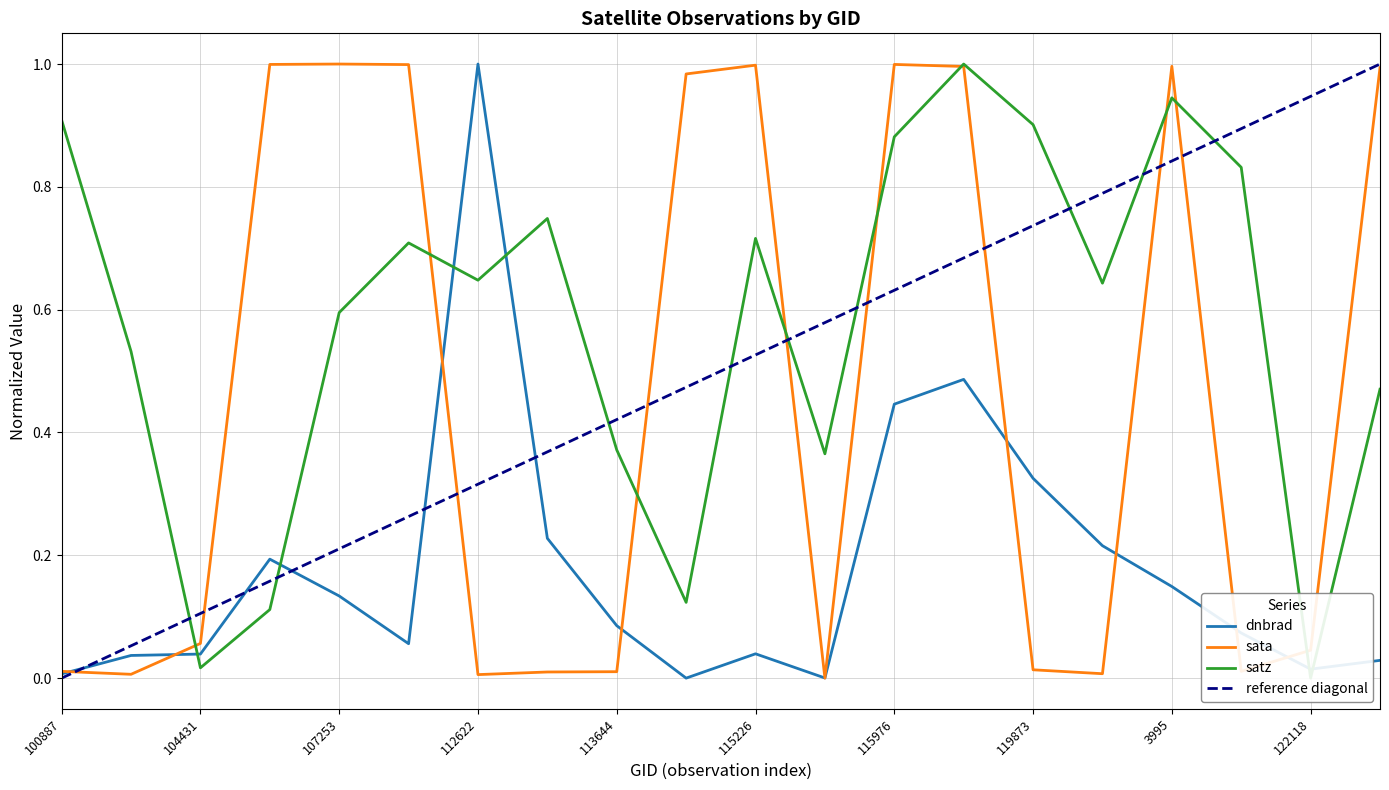

How many interior local peaks does the sata series have?

4